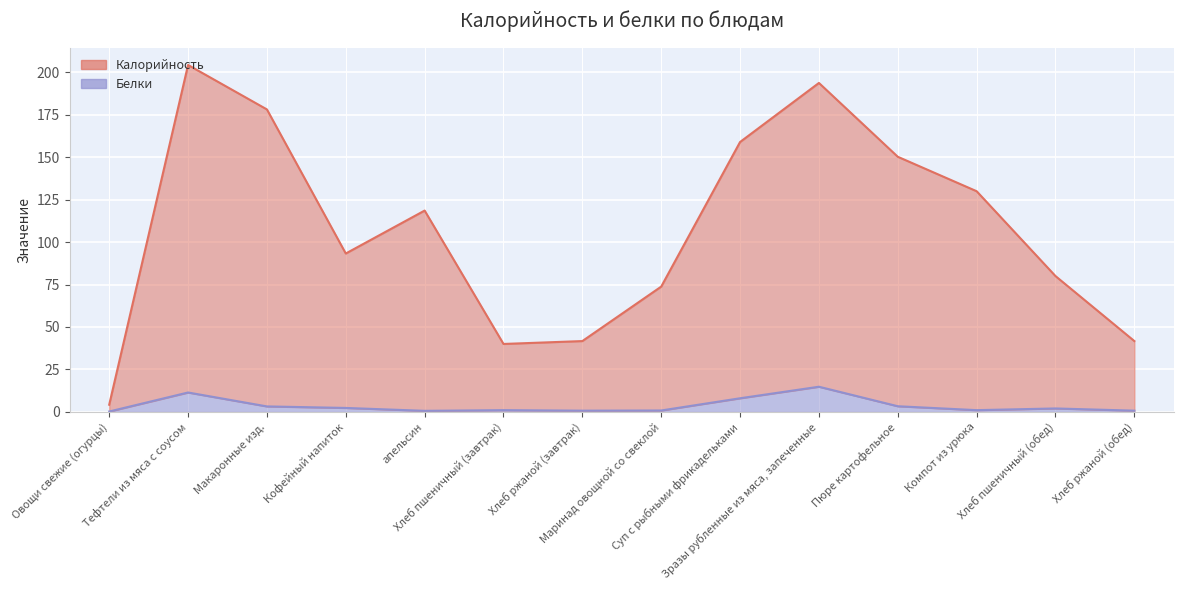

How many interior local valleys does the Белки series have?

3